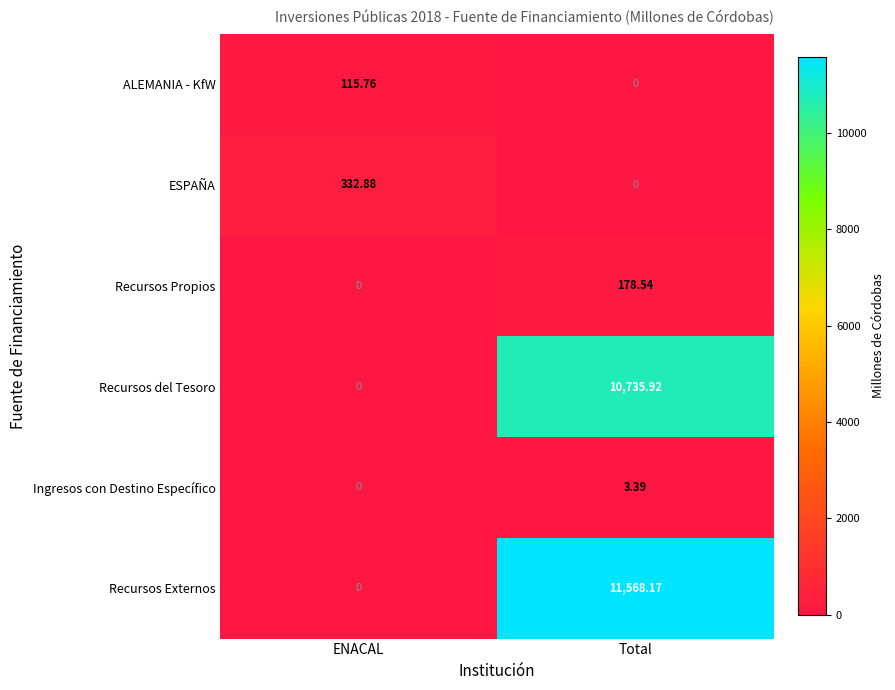

Which series has the largest total across all categories?

Recursos Externos